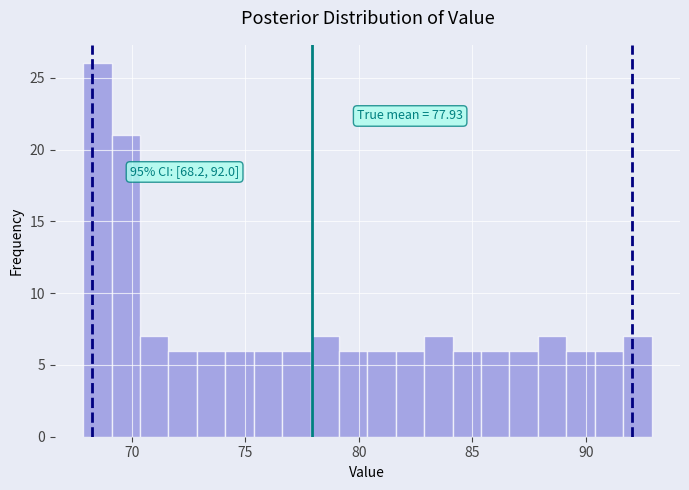

Around what value on the x-axis is the tallest bar? Give the approximate position of its centre, as read against the axis.

68.5